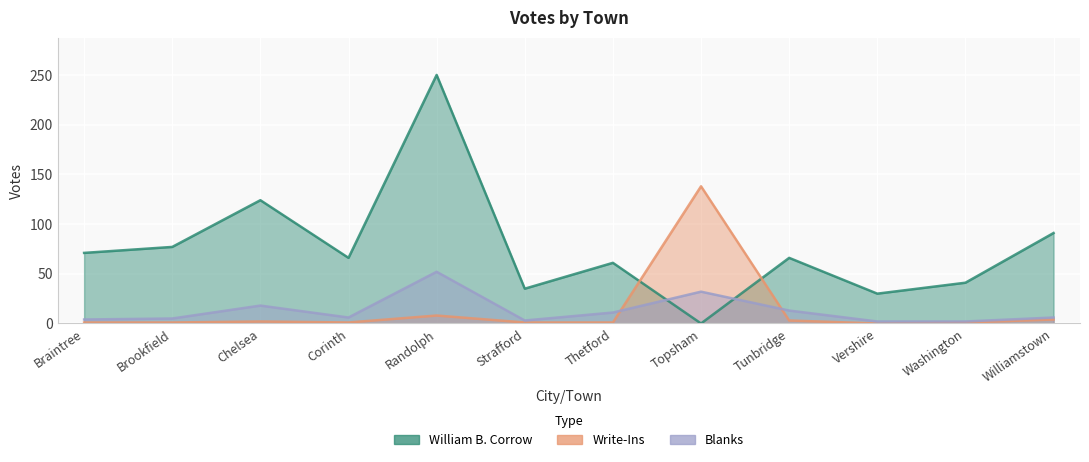

What is the value of the William B. Corrow point at the 10th from the left?

30